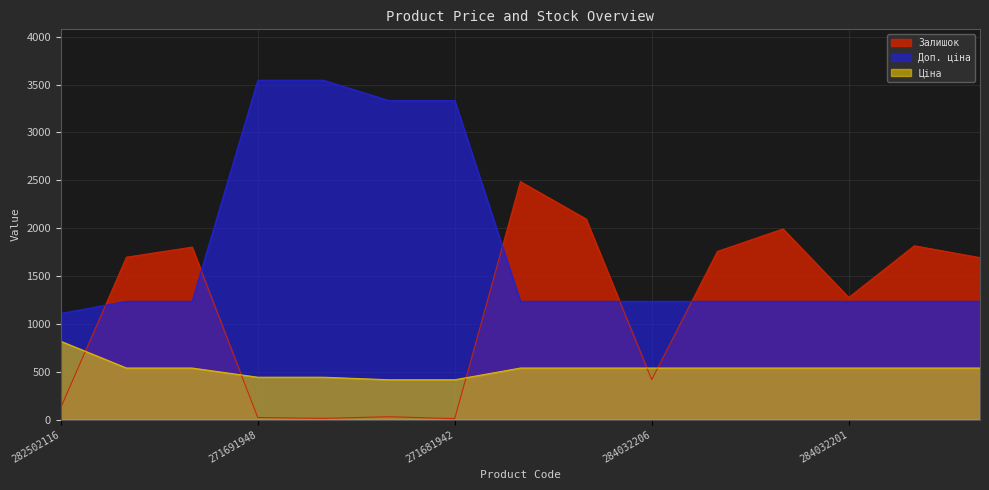

At which label is Ціна closest to 617?

284032204